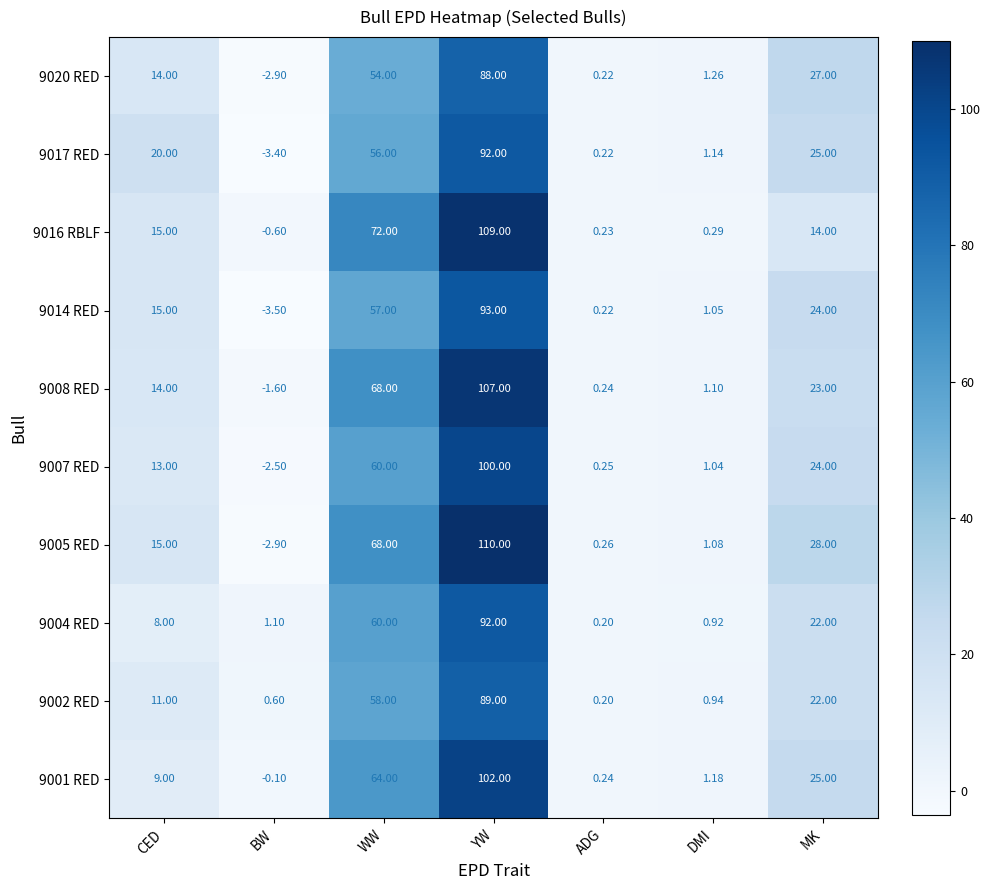

How many distinct data groups are displayed?

10